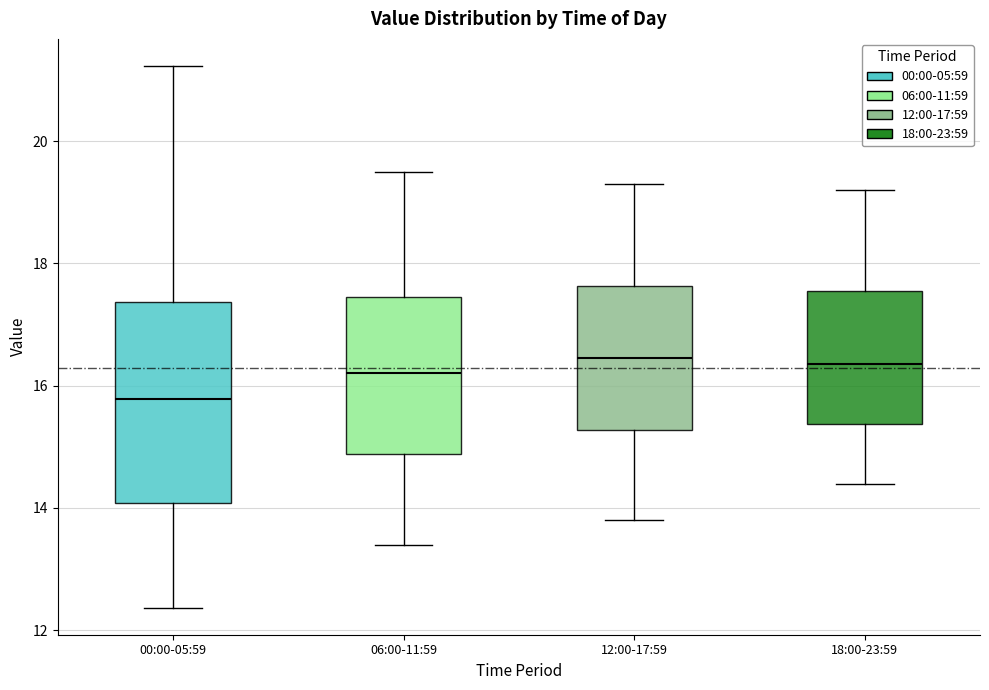

Where is the upper edge of the box for 06:00-11:59 on the y-axis? The values are not printed on the chart, so give them approximately, as read against the axis.

17.4